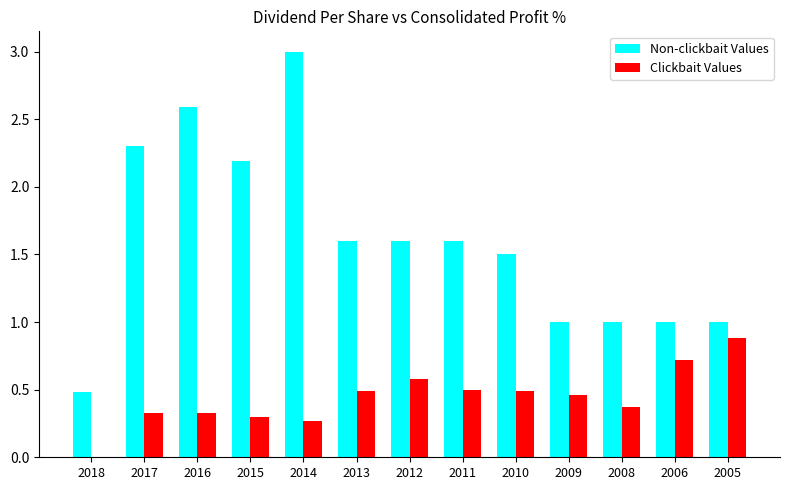

What is the maximum value shown in the chart?

3.0